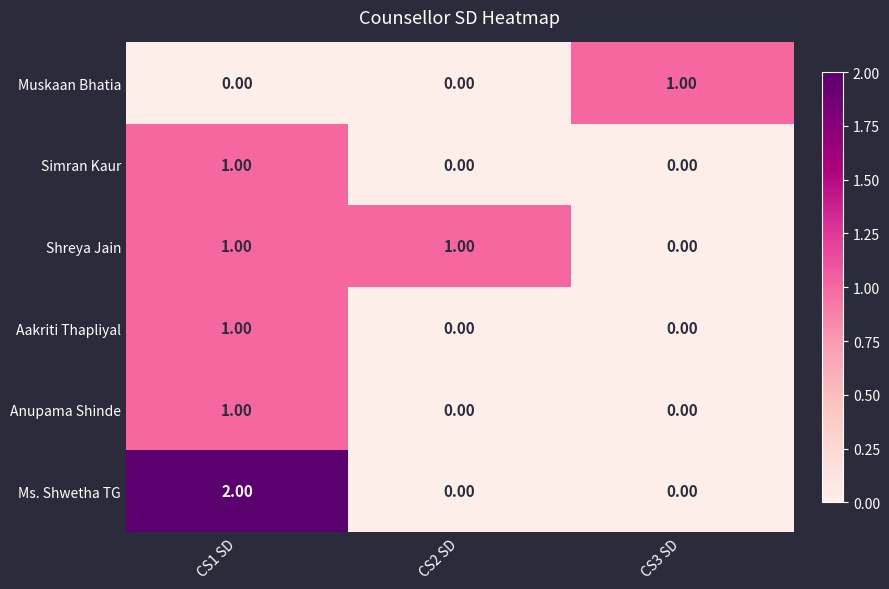

Which series has the largest range (max minus min)?

Ms. Shwetha TG